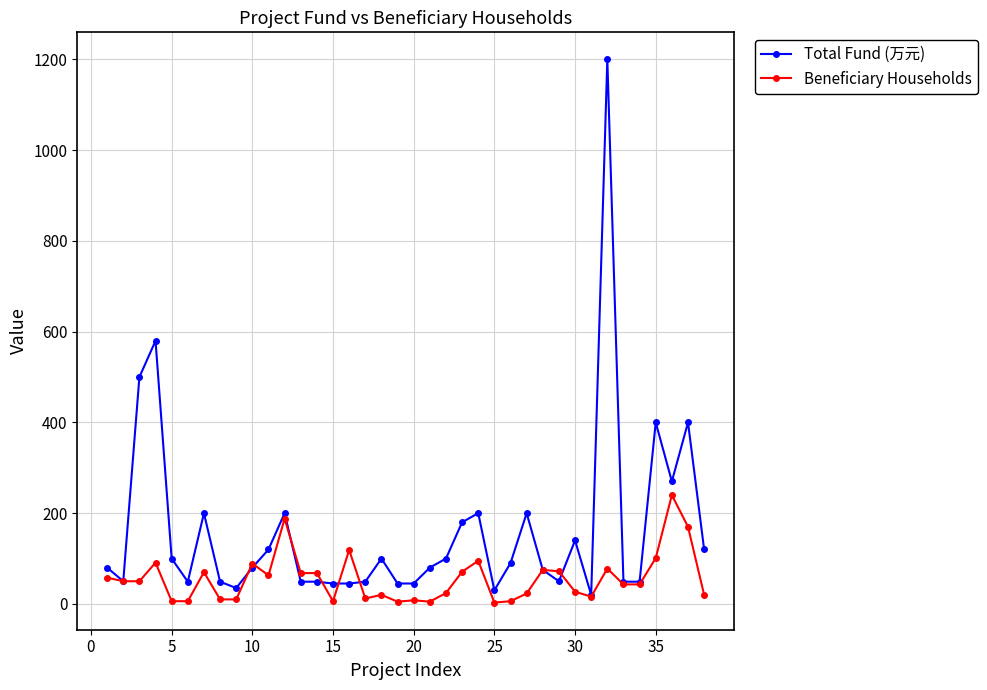

Which series has the largest range (max minus min)?

Total Fund (万元)